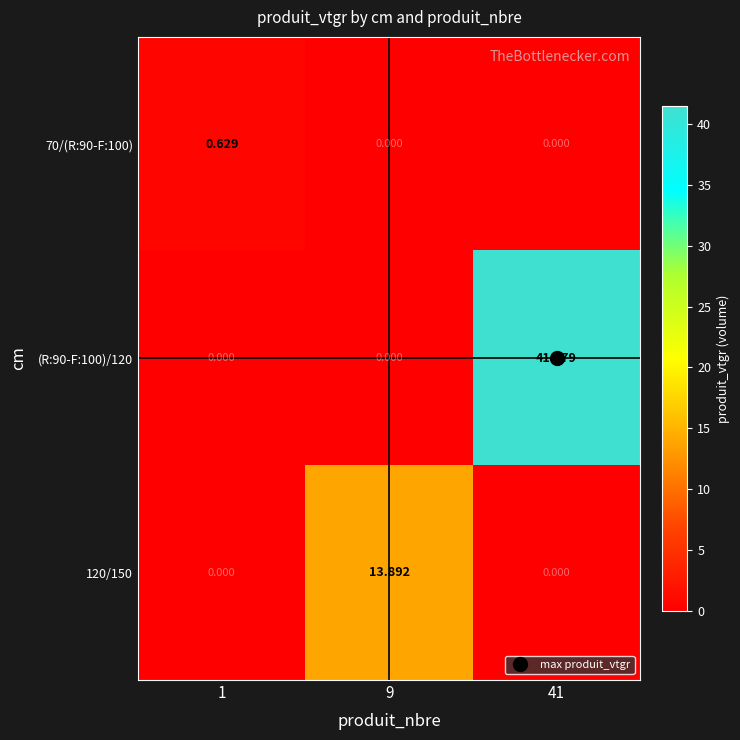

Is the value of (R:90-F:100)/120 at 9 greater than the value of 120/150 at 9?

No